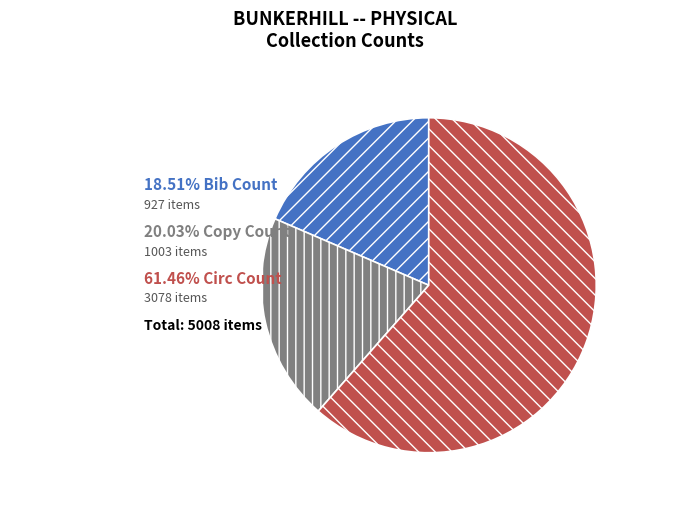

Count the number of slices in the pie.

3